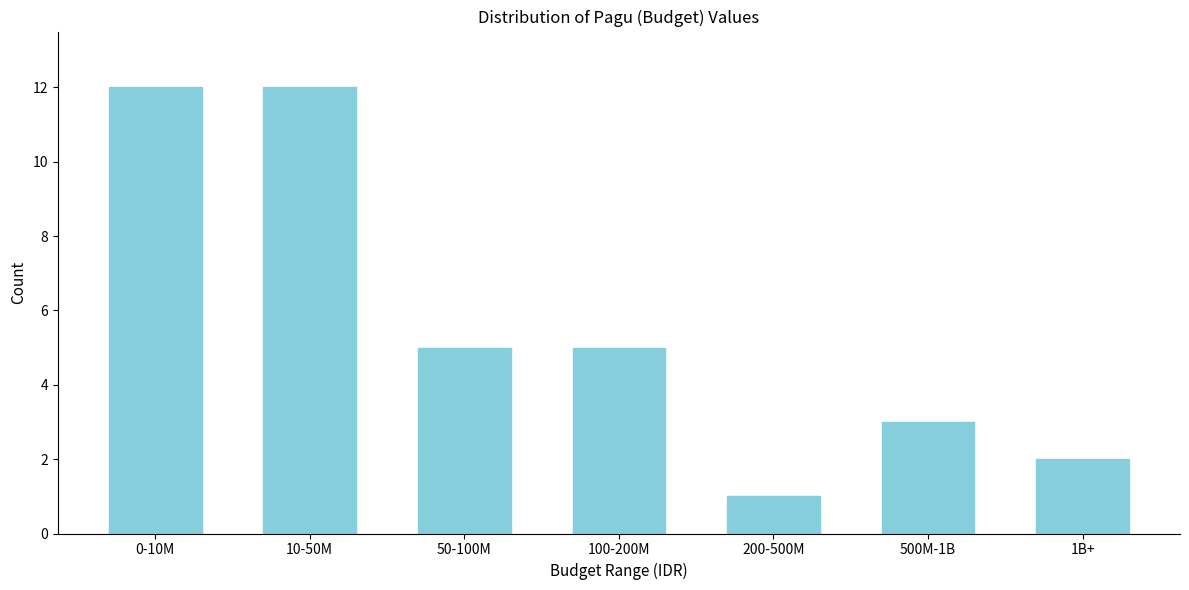

Reading left to right, list all the values displayed in this chart.

12	12	5	5	1	3	2